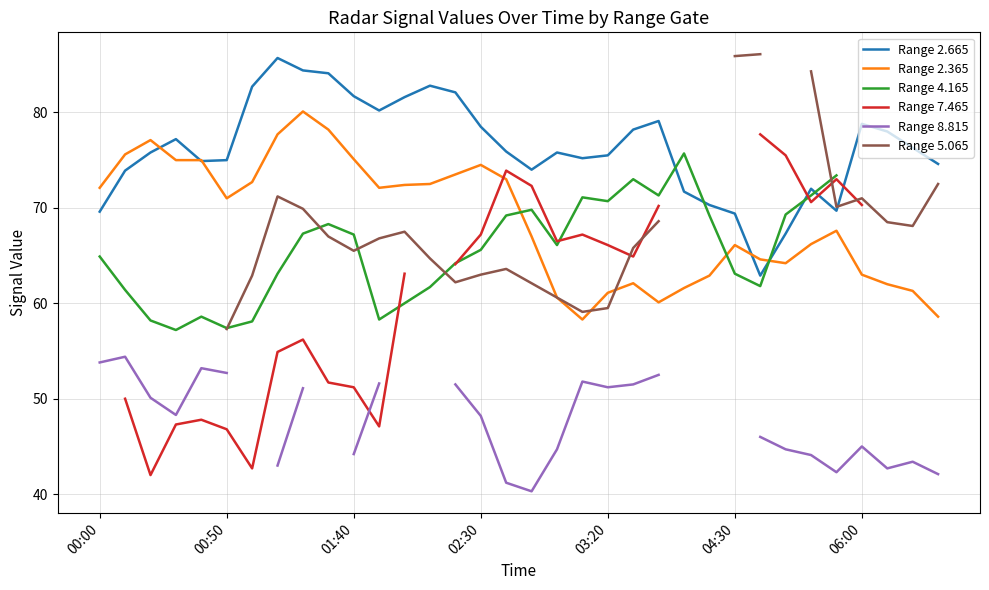

True or false: Range 7.465 has a value of 30.4 at 9.

False